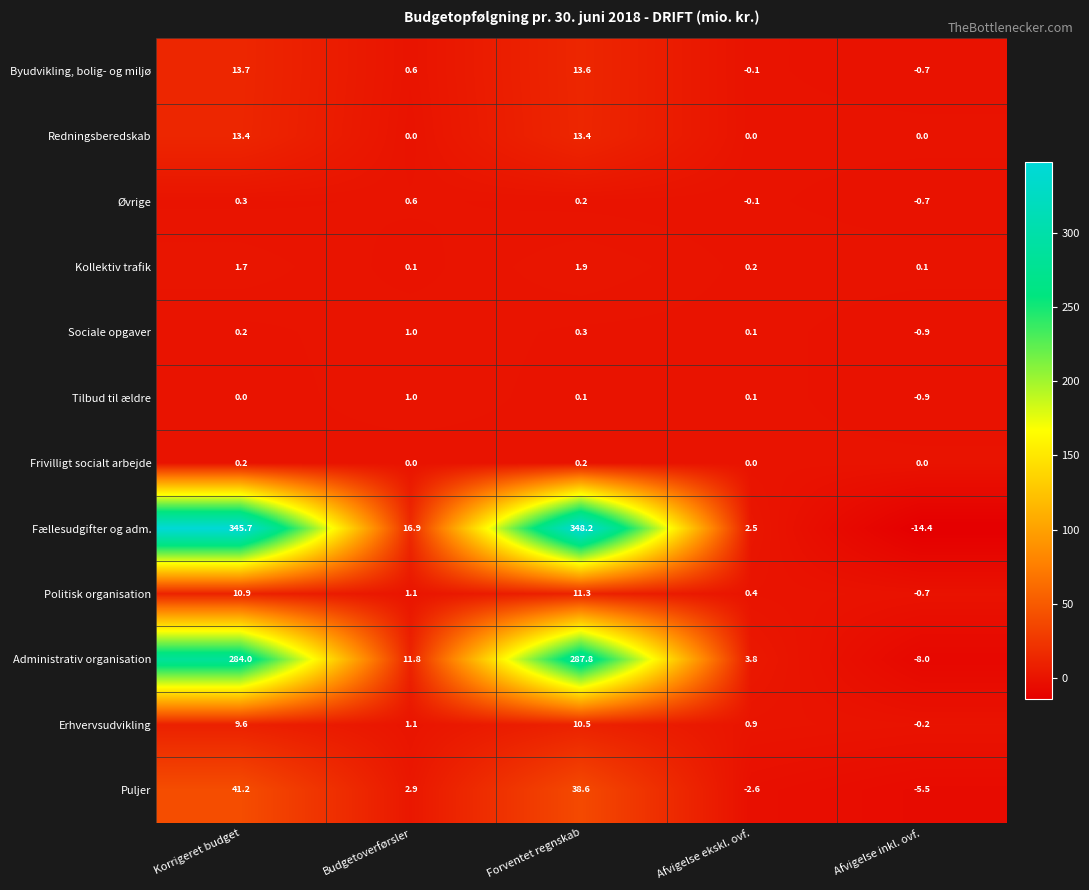

What is the difference between the Øvrige values at Budgetoverførsler and Afvigelse inkl. ovf.?

1.3